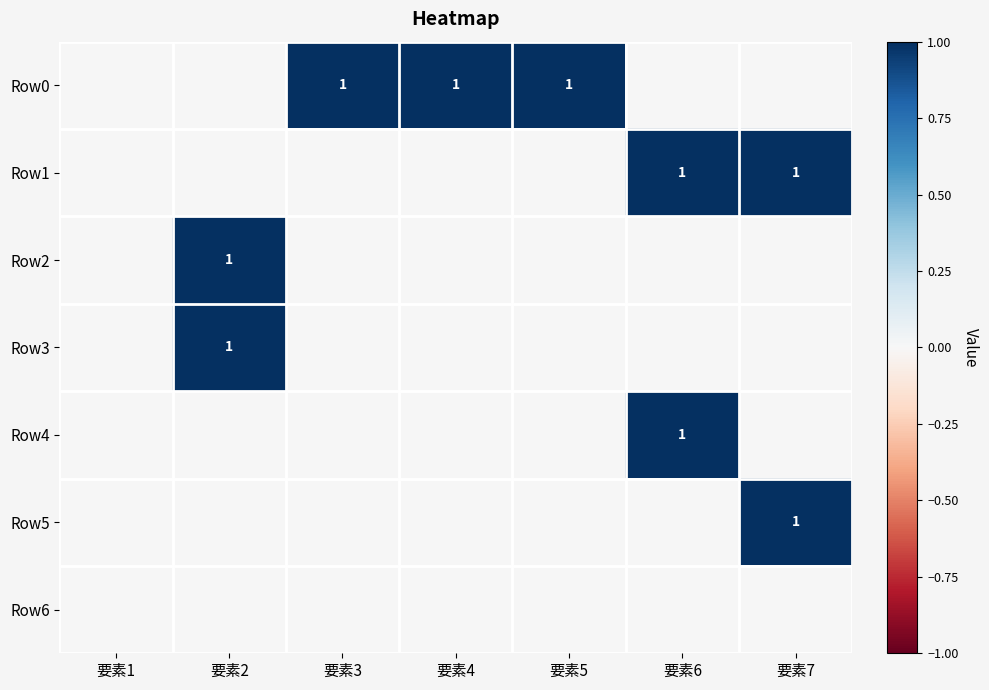

What is the approximate value of Row0 at 要素3?

1